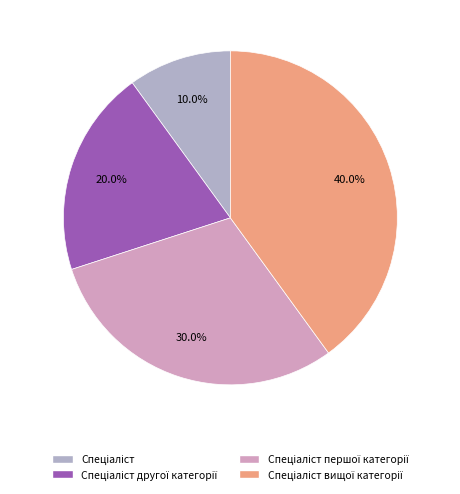

How many segments does this pie chart have?

4